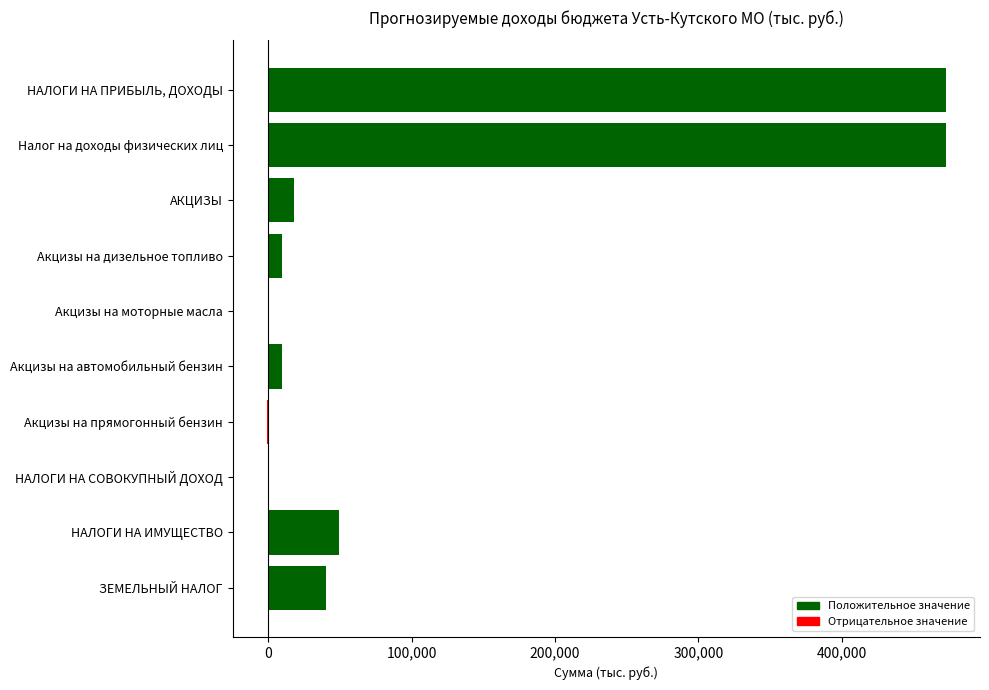

What is the change in value from АКЦИЗЫ to НАЛОГИ НА ИМУЩЕСТВО?

+31741.6